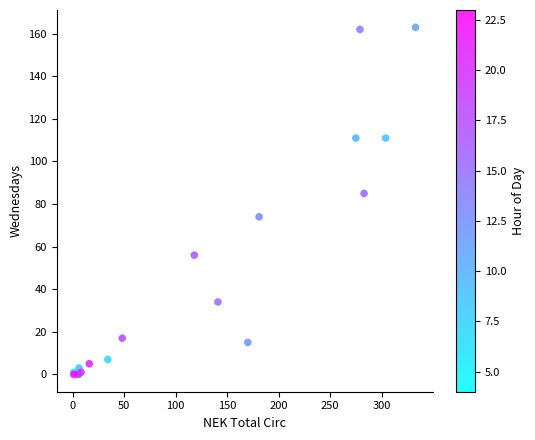

What Y value in the scatter plot is closest to 81?

85